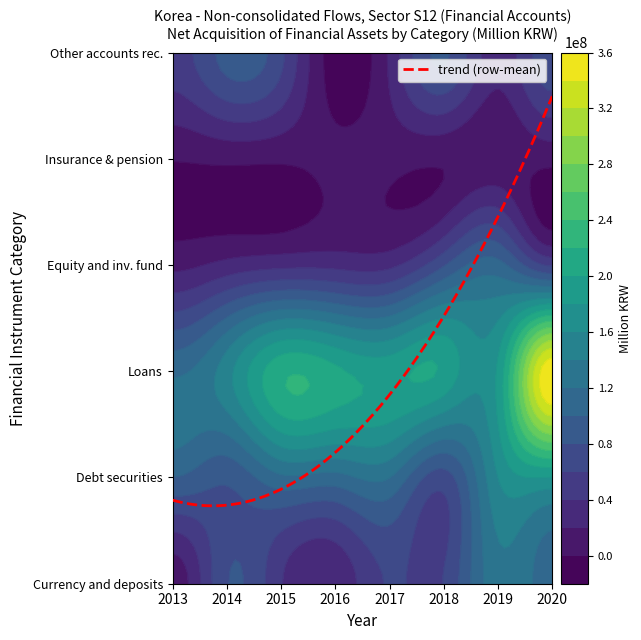

Which series has the largest total across all categories?

F.4 Loans